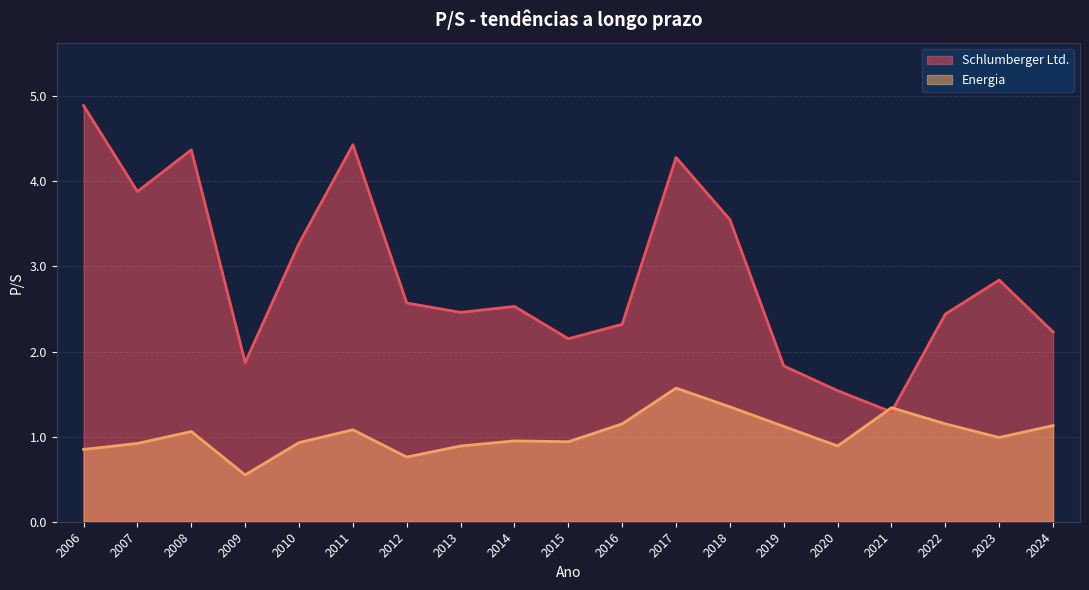

What is the highest value of the Energia series?

1.6